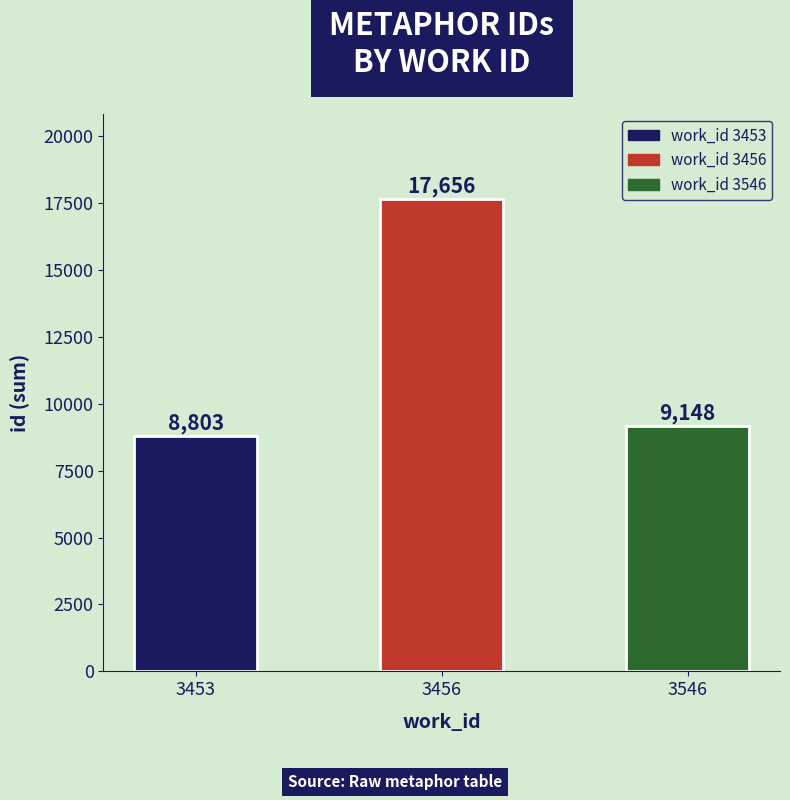

Rank the categories by value from highest to lowest.

3456, 3546, 3453